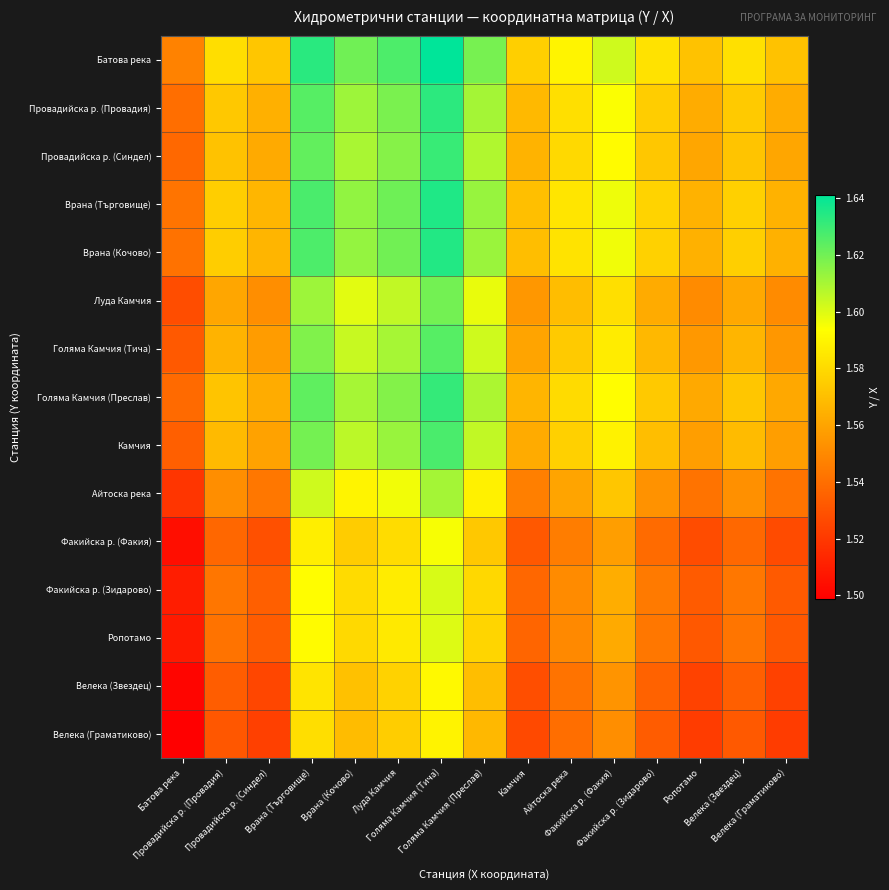

What is the total value across all series at Ропотамо?

23.2